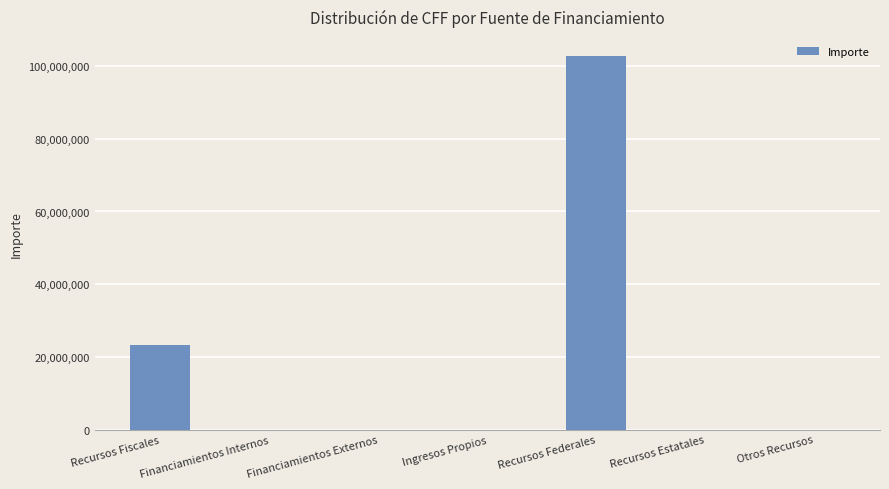

The value at Recursos Fiscales is 23265263.7. True or false?

True